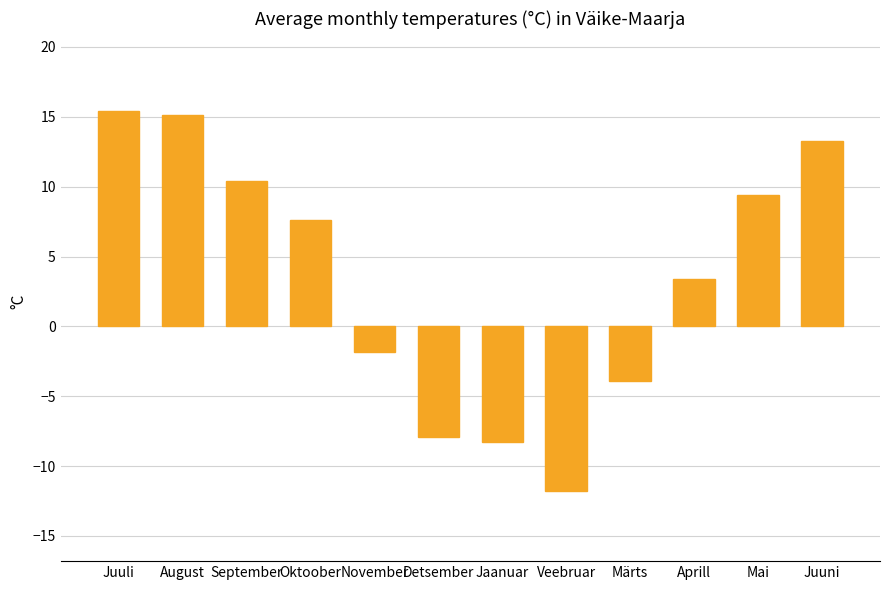

What is the average value?

3.4